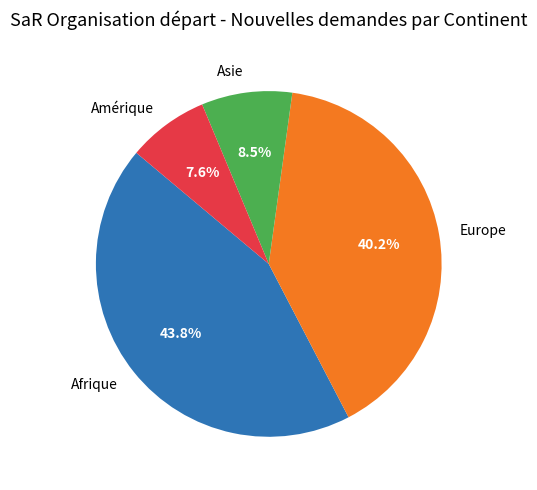

How many slices are in this pie chart?

4